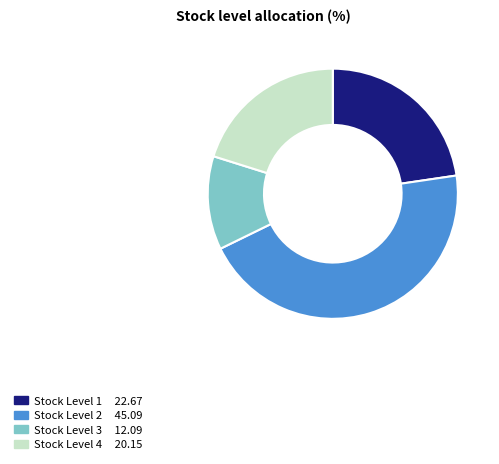

Is there any slice that represents more than half of the pie?

No